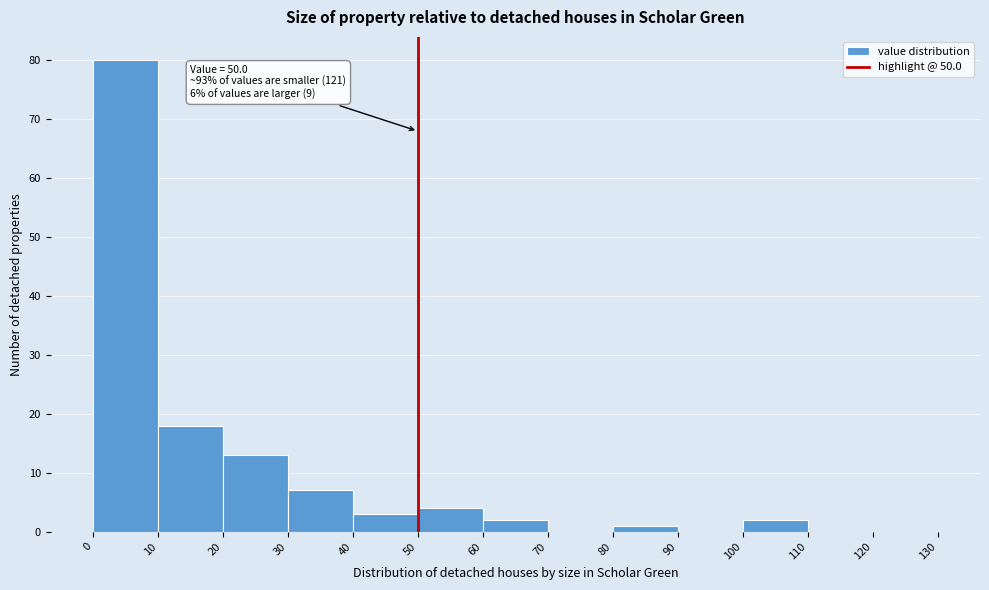

Which range on the x-axis has the tallest bar?

0 to 10